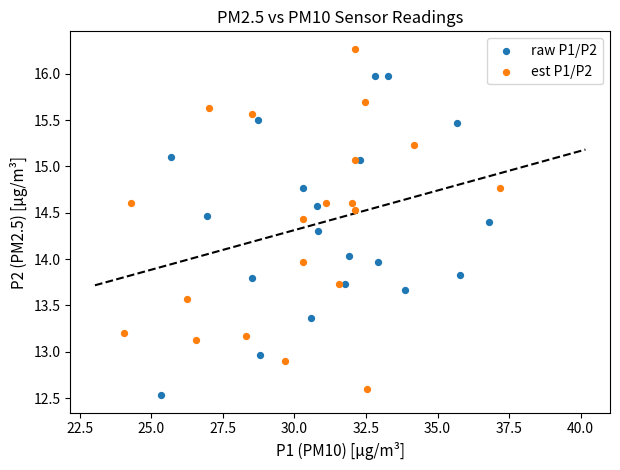

What are all the series names shown in the legend?

raw P1/P2, est P1/P2